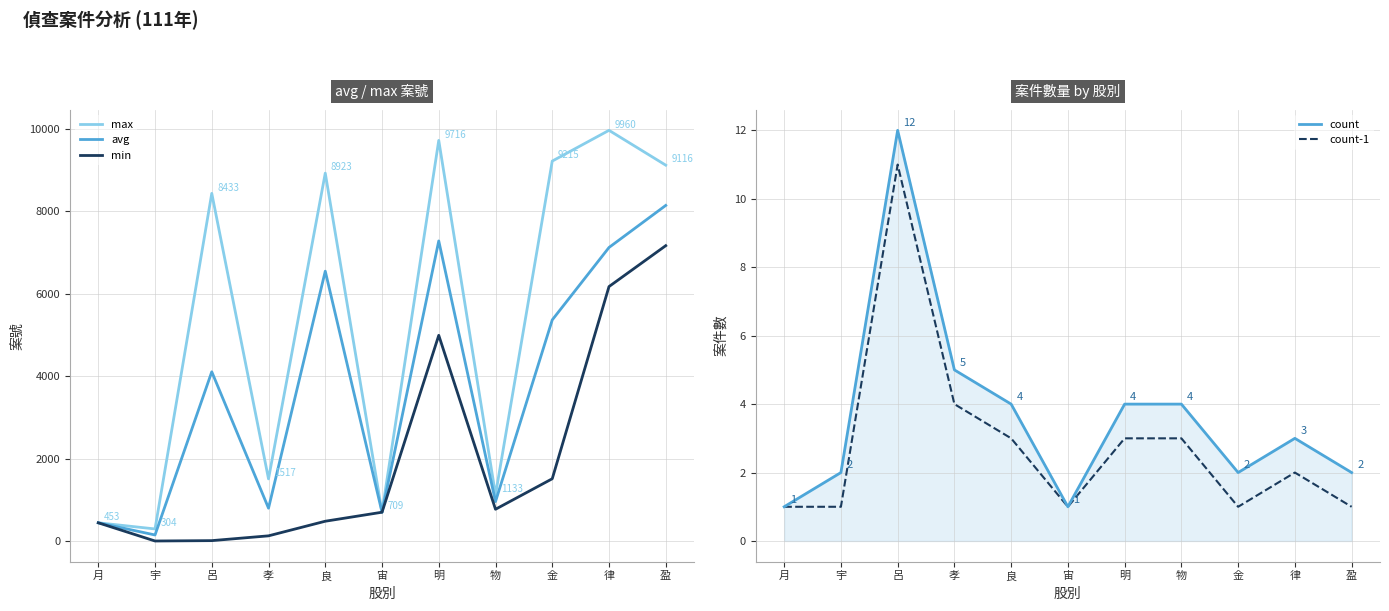

Which label corresponds to the largest value in the chart?

律